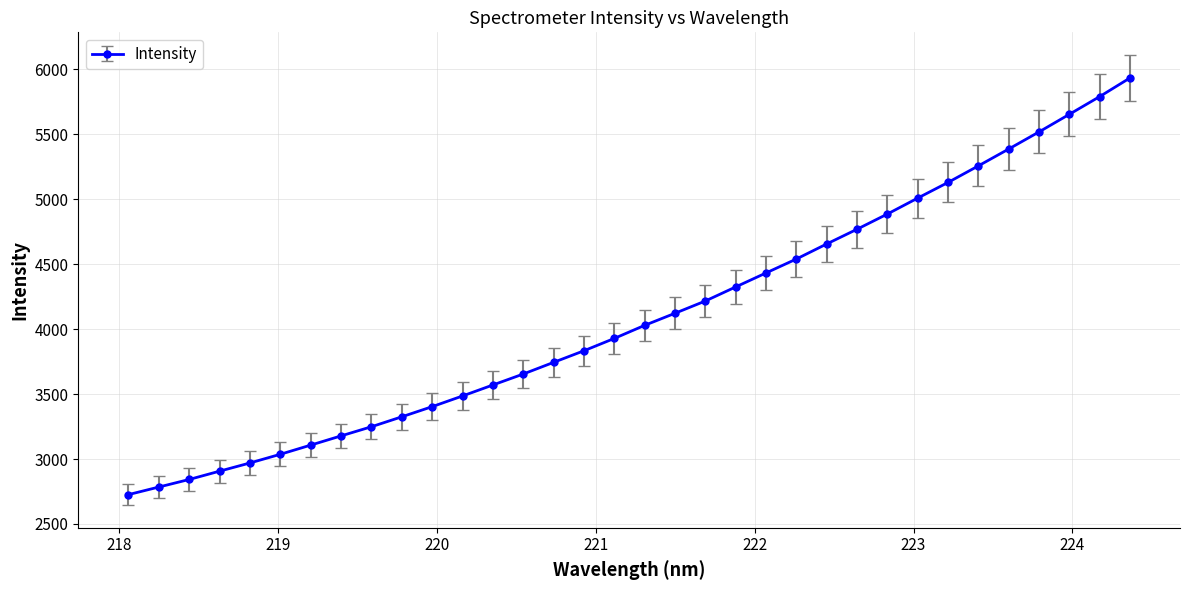

What is the difference between the maximum and minimum values?

3208.8